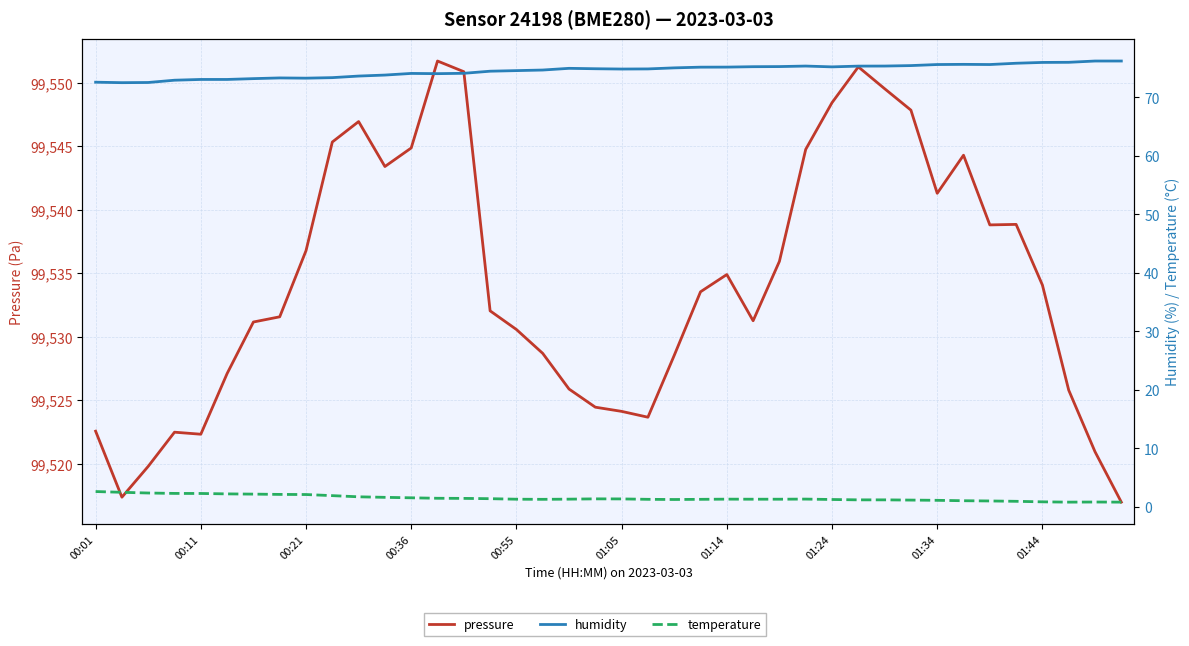

Reading left to right, what are all the values shown in this chart?

pressure: 99522.6	99517.4	99519.8	99522.5	99522.3	99527.1	99531.2	99531.6	99536.8	99545.4	99547.0	99543.4	99544.9	99551.7	99550.9	99532.1	99530.6	99528.7	99525.9	99524.5	99524.1	99523.7	99528.5	99533.6	99534.9	99531.3	99535.9	99544.8	99548.4	99551.3	99549.6	99547.9	99541.3	99544.3	99538.8	99538.9	99534.1	99525.8	99520.9	99517.0
humidity: 72.6	72.5	72.5	72.9	73.1	73.1	73.2	73.3	73.3	73.4	73.6	73.8	74.1	74.0	74.1	74.5	74.6	74.7	75.0	74.9	74.8	74.9	75.0	75.2	75.2	75.2	75.3	75.3	75.2	75.3	75.3	75.4	75.6	75.6	75.6	75.8	76.0	76.0	76.2	76.2
temperature: 2.6	2.5	2.4	2.3	2.3	2.2	2.2	2.1	2.1	1.9	1.7	1.6	1.6	1.5	1.4	1.4	1.3	1.3	1.3	1.4	1.4	1.3	1.3	1.3	1.3	1.3	1.3	1.3	1.3	1.2	1.2	1.2	1.1	1.1	1.0	0.9	0.9	0.8	0.8	0.8